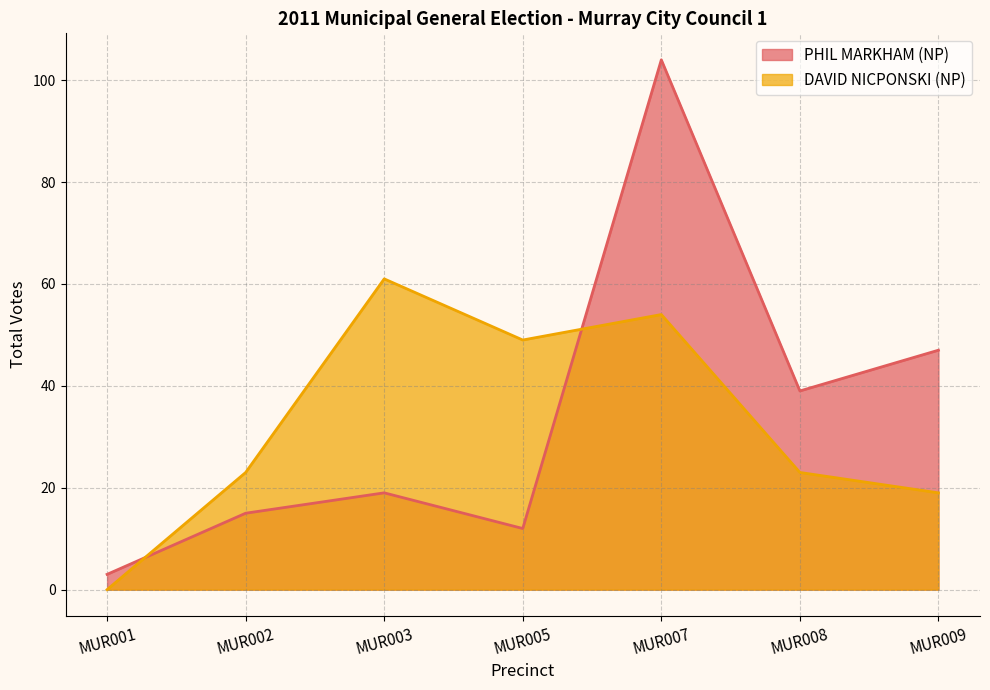

At how many categories does at least one series exceed 4?

6